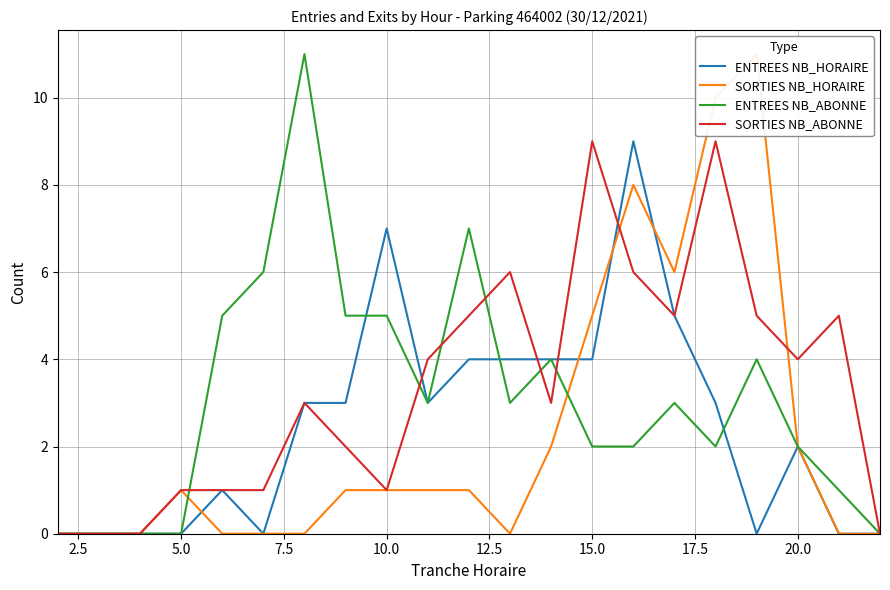

The ENTREES NB_ABONNE series shows 2 at 15.0. True or false?

True